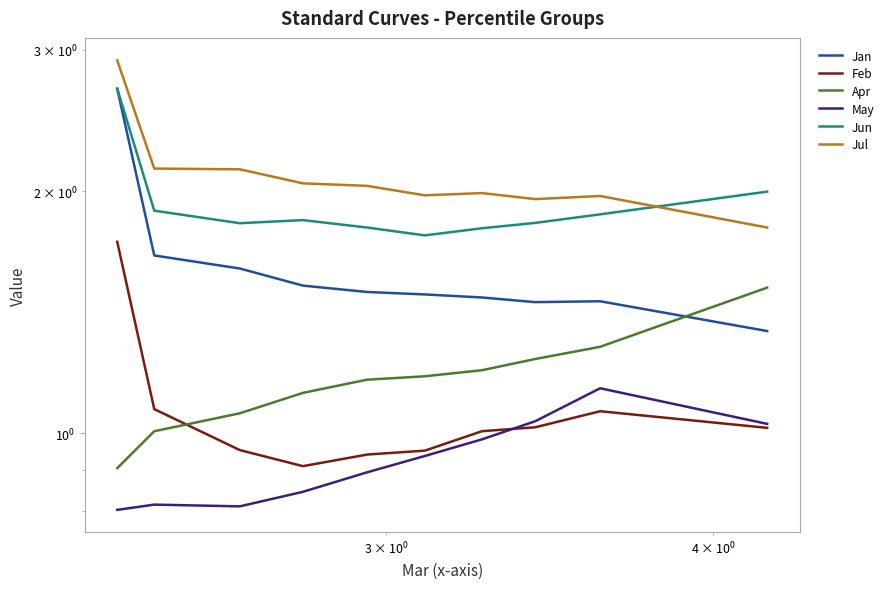

In Jul, how many points are lower than both neighbors (excluding endpoints)?

2